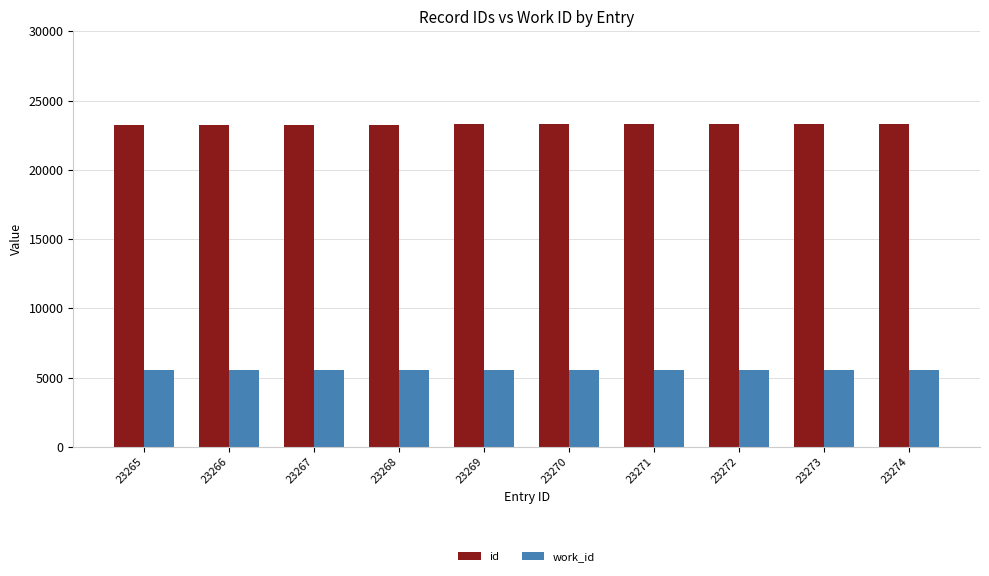

What is the value of the work_id bar at the 8th from the left?

5583